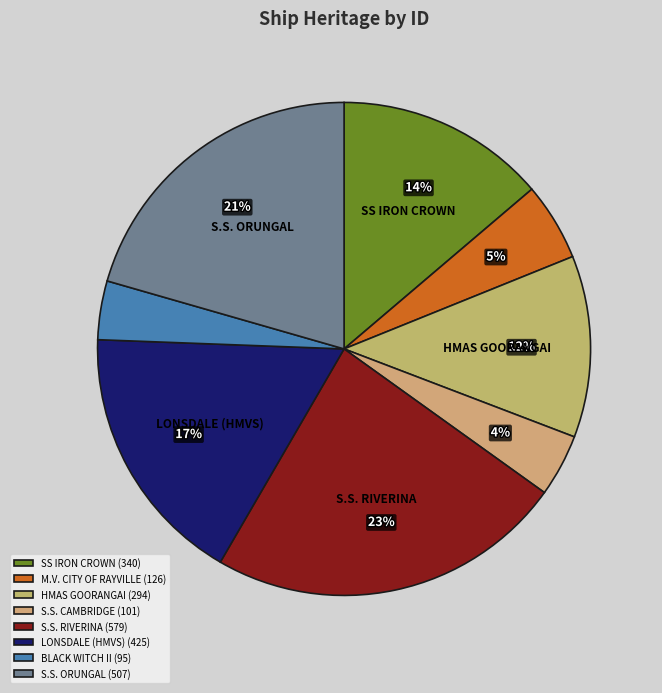

What percentage do LONSDALE (HMVS) and HMAS GOORANGAI together represent?

29.1%